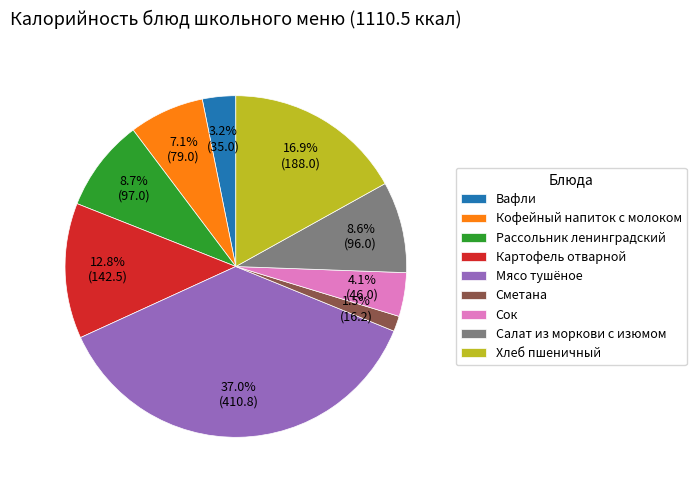

Is there a majority slice in this chart?

No